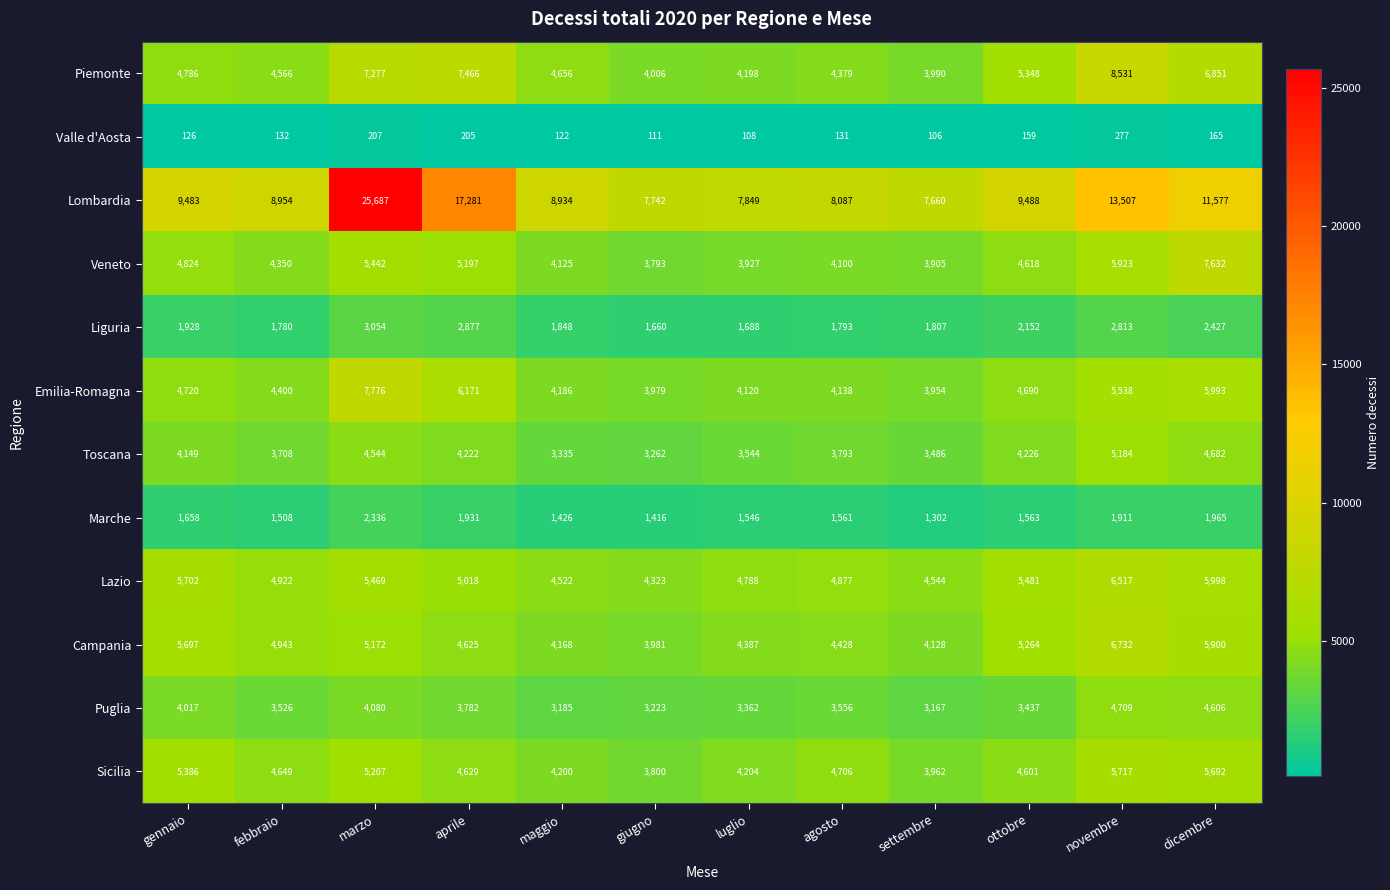

List the series in order of their peak value, lowest first.

Valle d'Aosta, Marche, Liguria, Puglia, Toscana, Sicilia, Lazio, Campania, Veneto, Emilia-Romagna, Piemonte, Lombardia